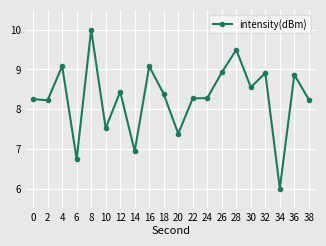

Between 22 and 36, which is larger?

36